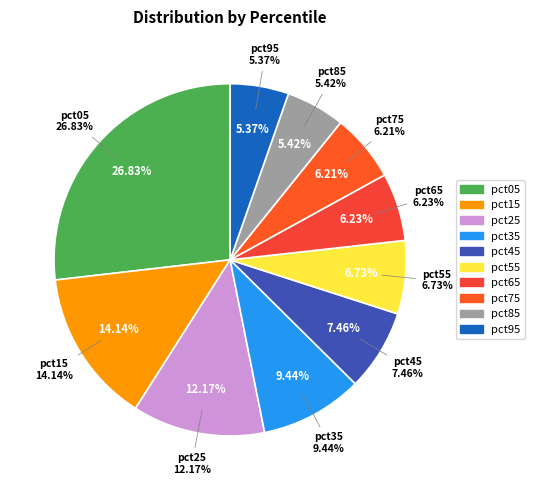

True or false: pct05 accounts for 27% of the total.

True